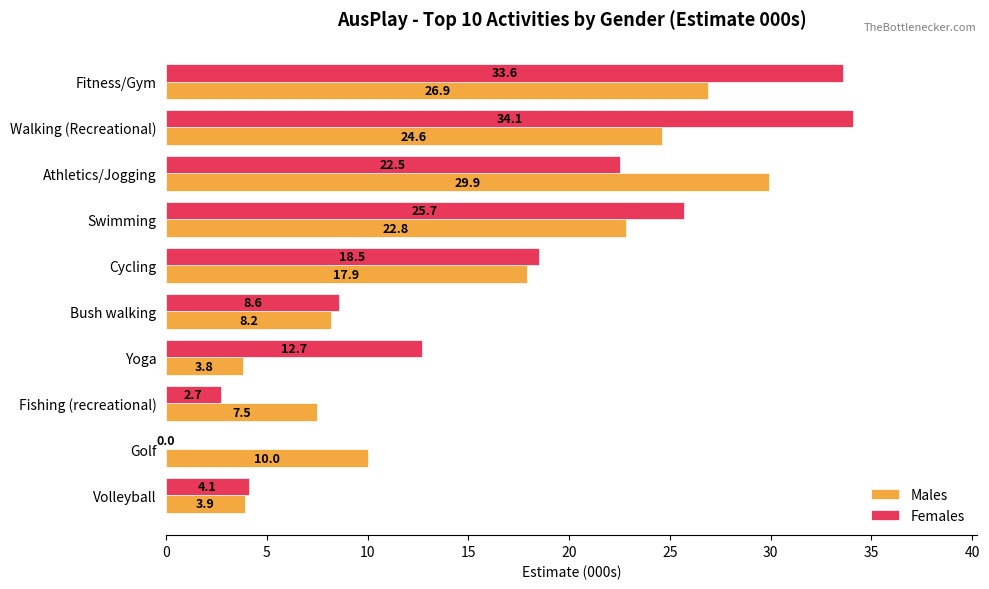

Which category has the highest value in the Males series?

Athletics/Jogging